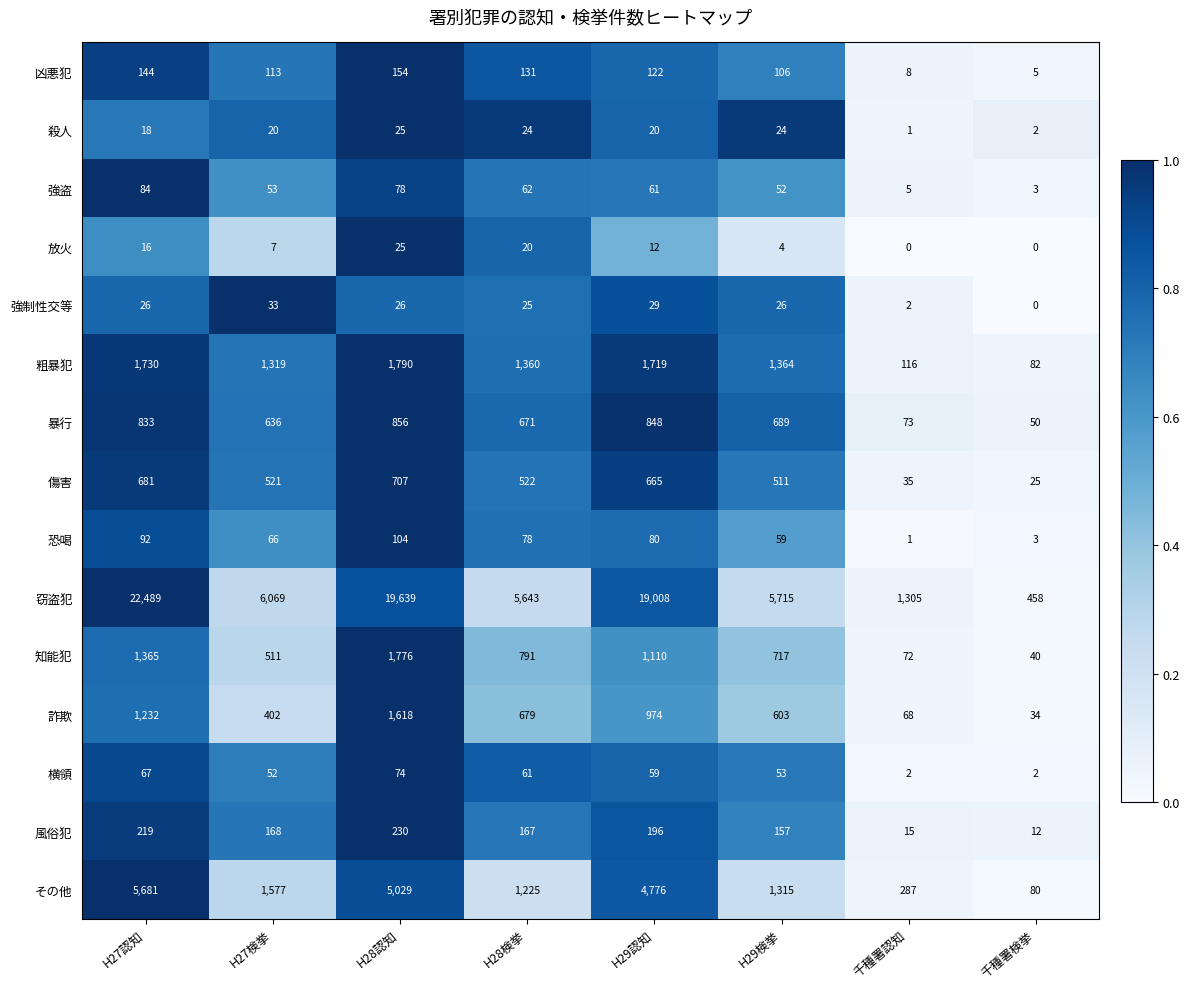

True or false: 横領 has a value of 31 at H29検挙.

False